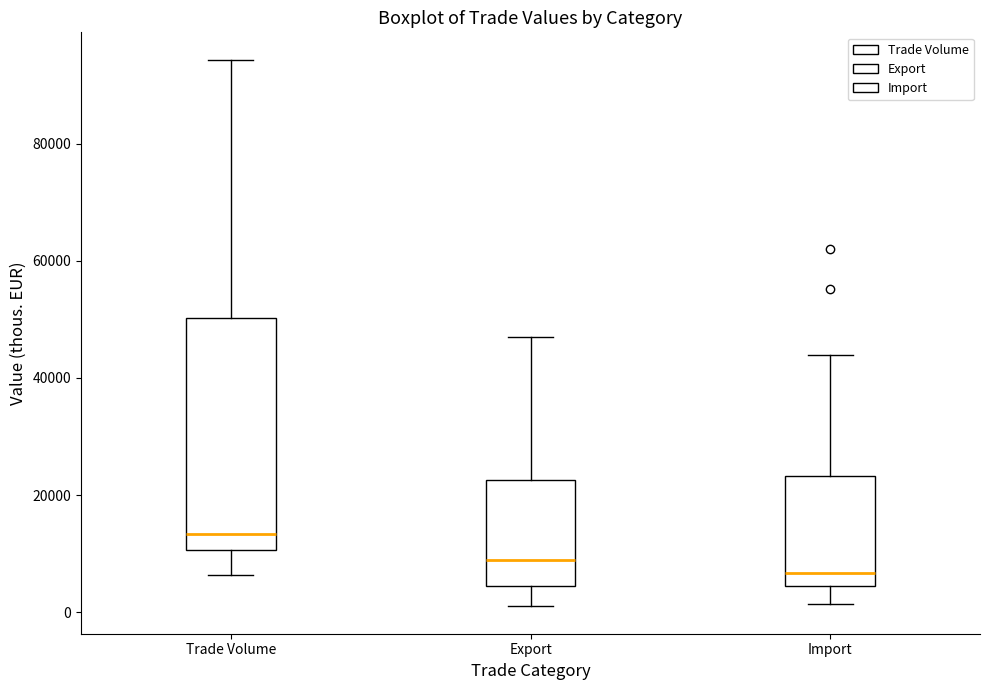

Reading left to right, transcribe this box plot: for each box, give where its median line is, the range the box spans, and where its two whiskers end, as read against the y-axis. The values are not printed on the chart, so give them approximately, as read against the axis.

Trade Volume: median 14000, box 10000 to 50000, whiskers 6000 to 94000
Export: median 8000, box 4000 to 22000, whiskers 0 to 46000
Import: median 6000, box 4000 to 24000, whiskers 2000 to 44000